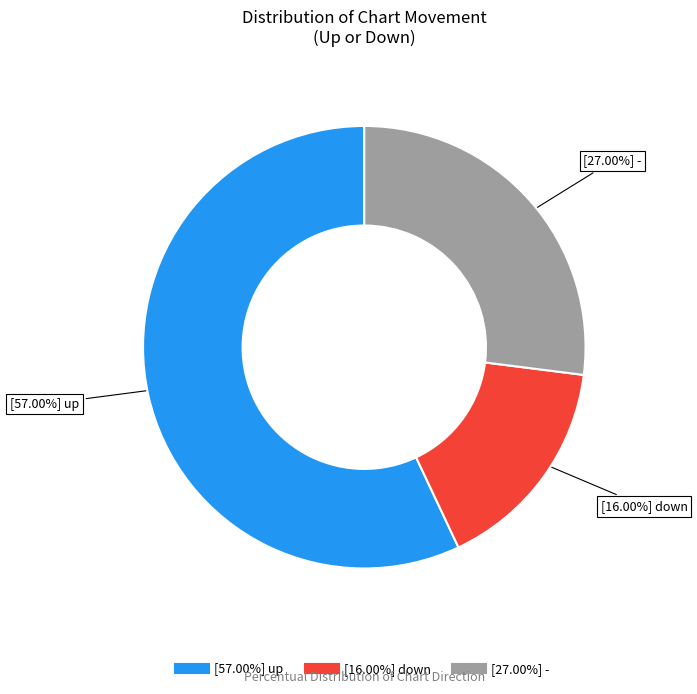

Does any single category account for the majority?

Yes